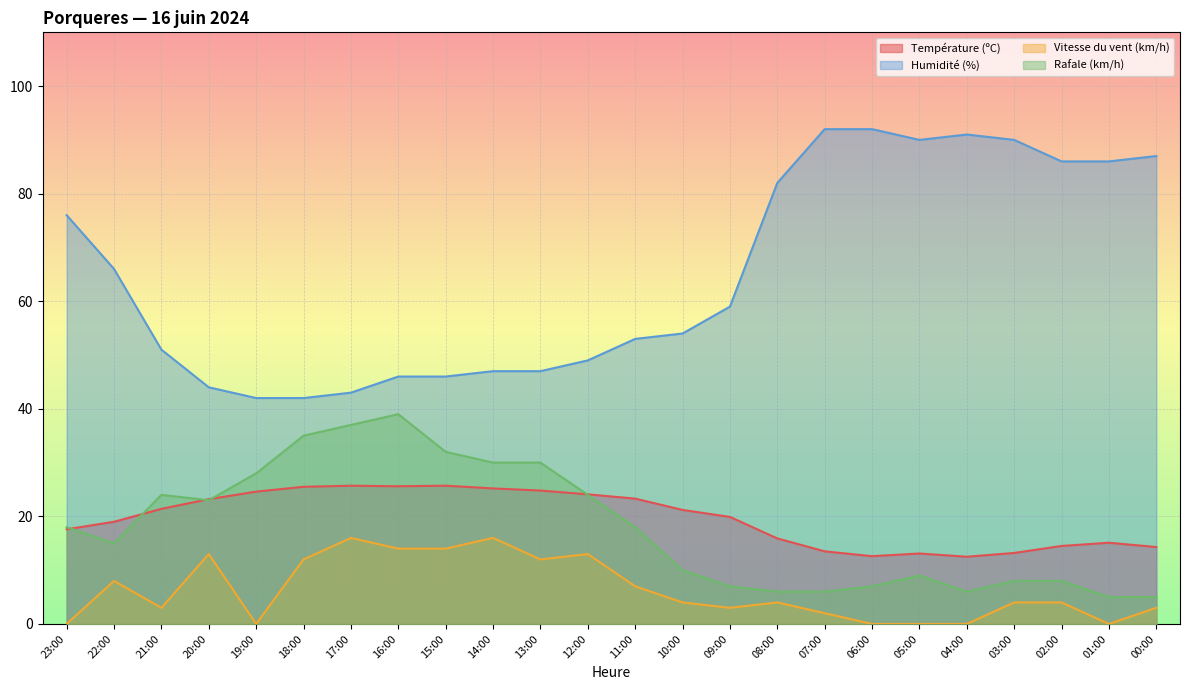

Which series has the widest spread of values?

Humidité (%)